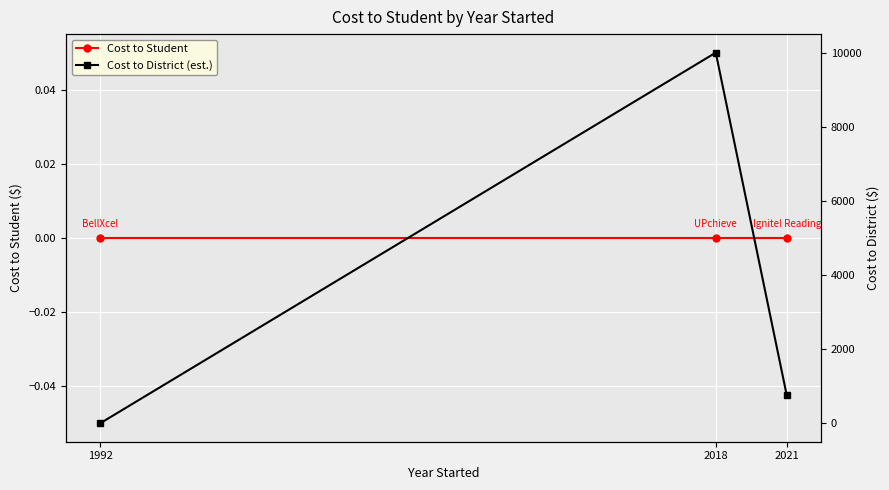

At 2021, list the series in order from largest to smallest.

Cost to District (est.), Cost to Student